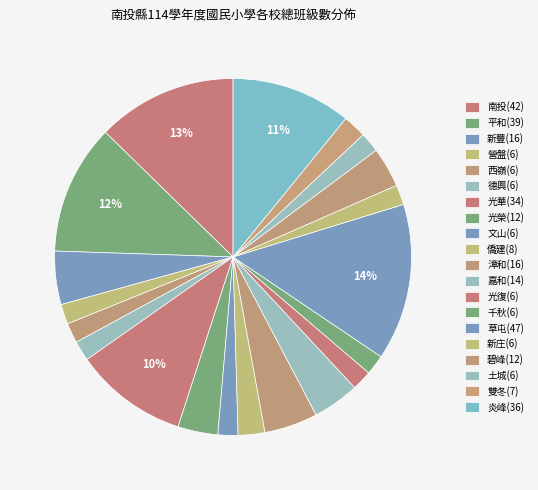

How many segments does this pie chart have?

20